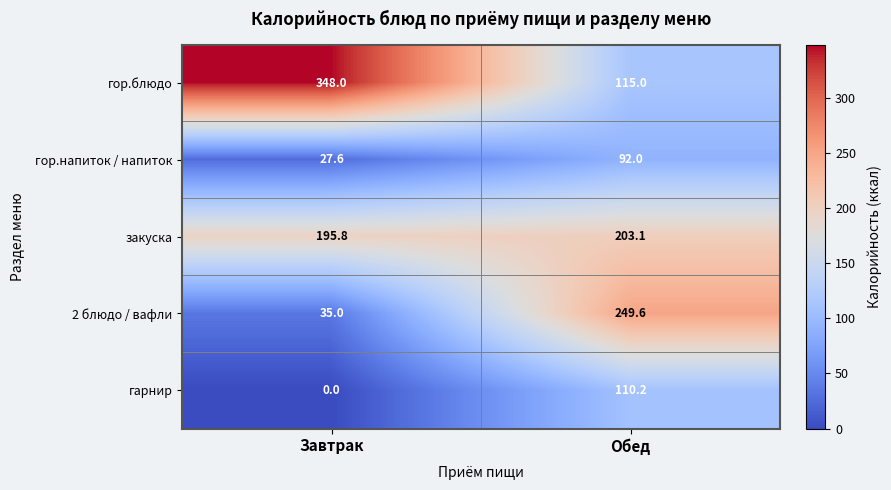

Which series has the largest range (max minus min)?

гор.блюдо